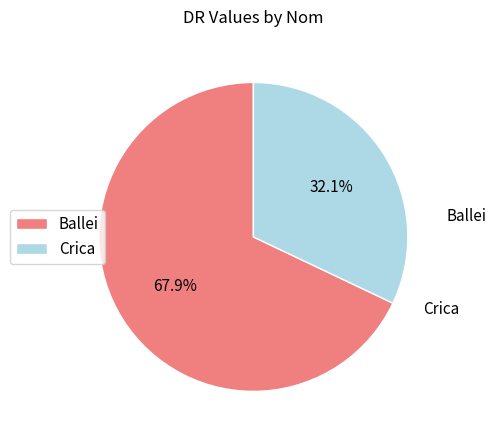

What is the largest slice in the pie chart?

Ballei